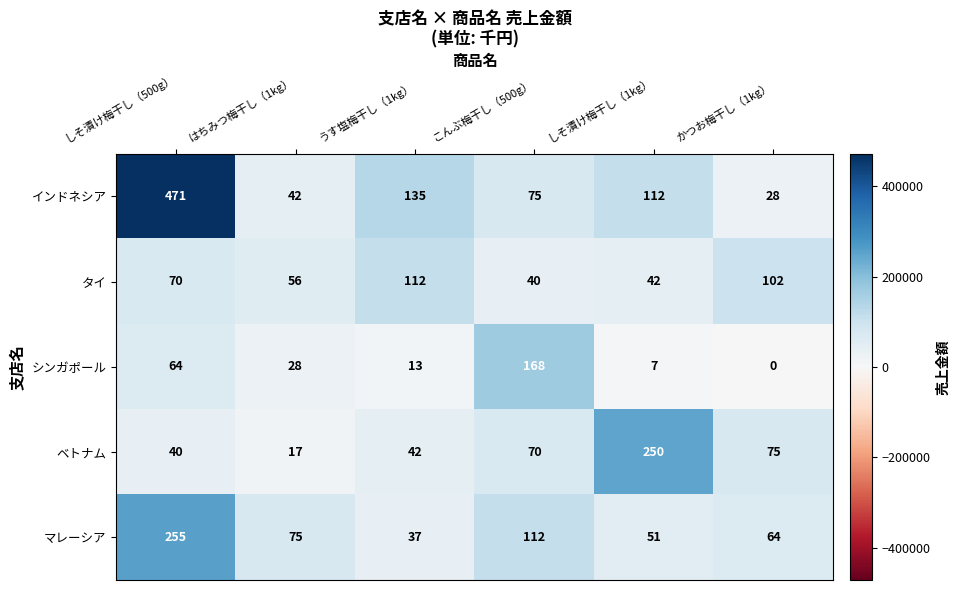

Rank the series at こんぶ梅干し（500g） from lowest to highest value.

タイ, ベトナム, インドネシア, マレーシア, シンガポール